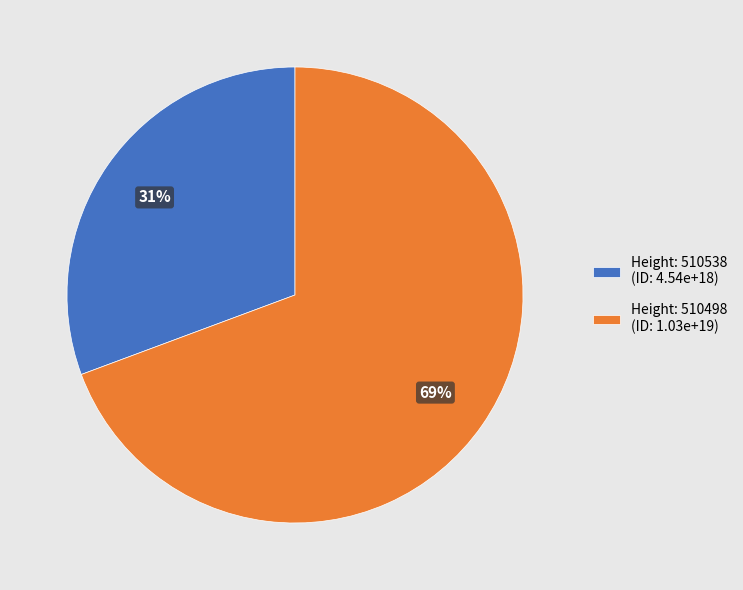

How many slices are in this pie chart?

2